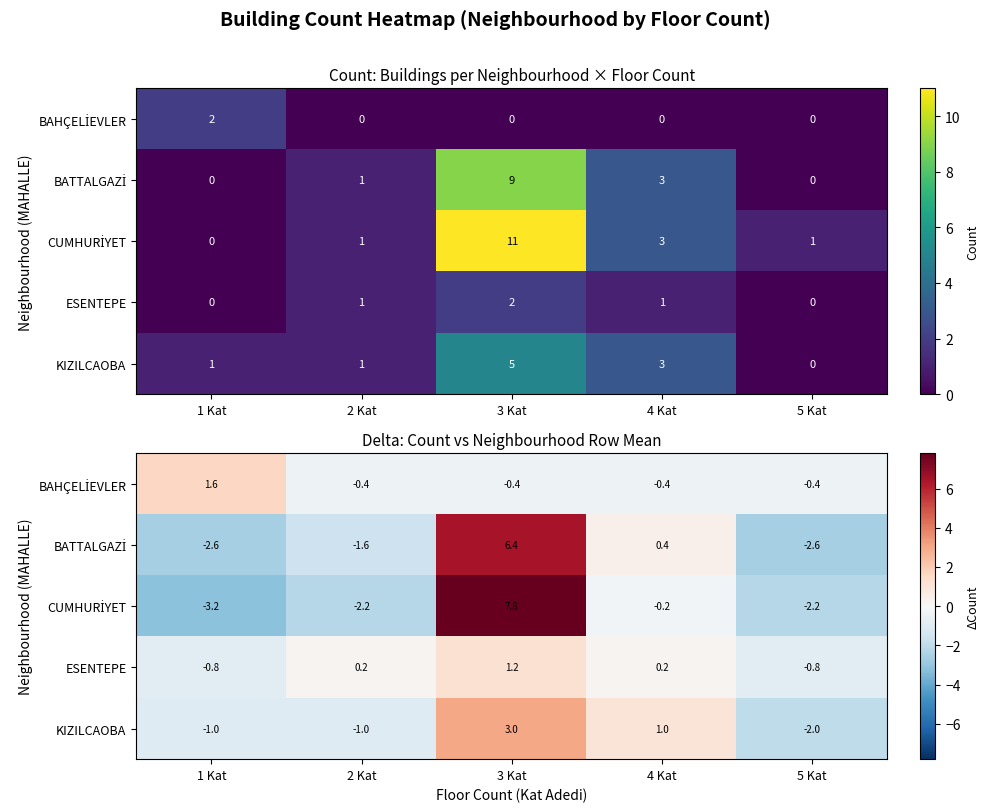

True or false: KIZILCAOBA has a value of -1.0 at 2 Kat.

True